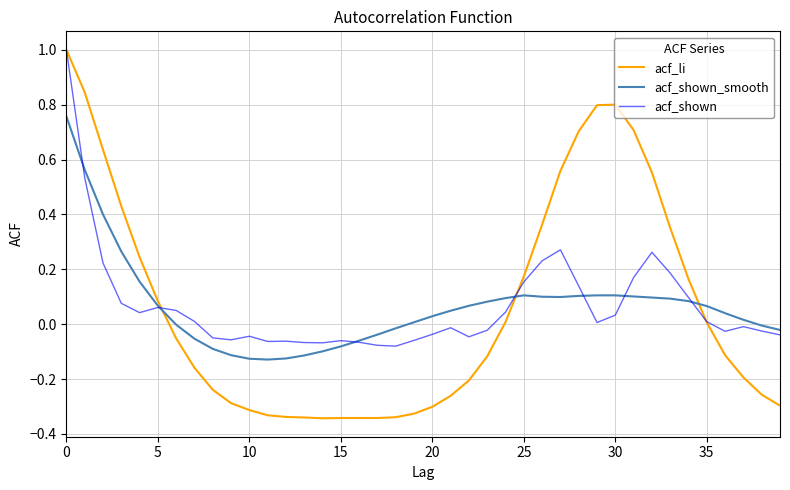

What is the highest value of the acf_shown series?

1.0